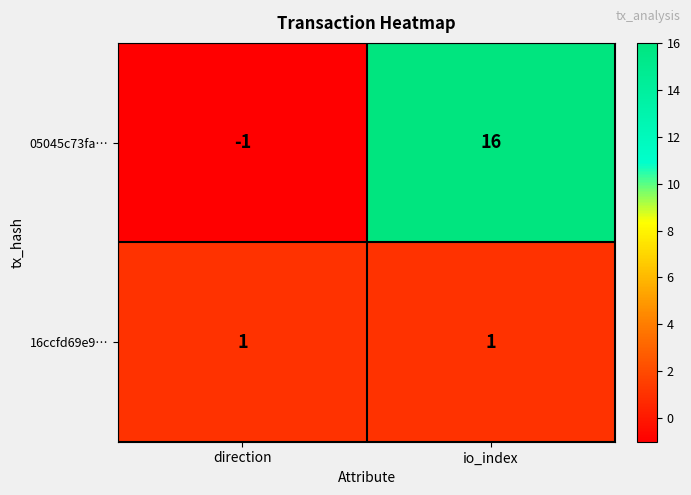

What is the average value of the 05045c73fa… series?

8